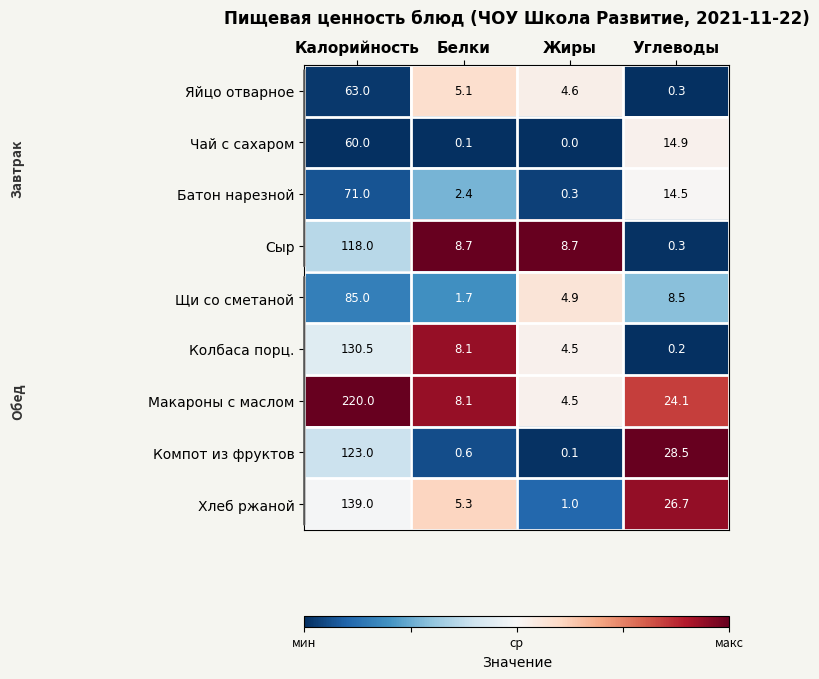

What is the approximate value of Хлеб ржаной at Калорийность?

139.0